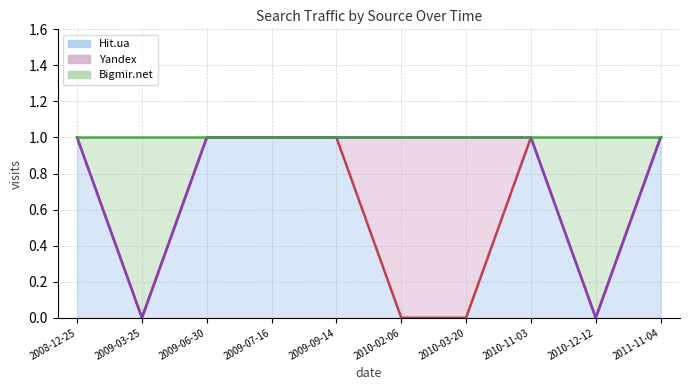

True or false: Bigmir.net and Hit.ua intersect in this chart.

False